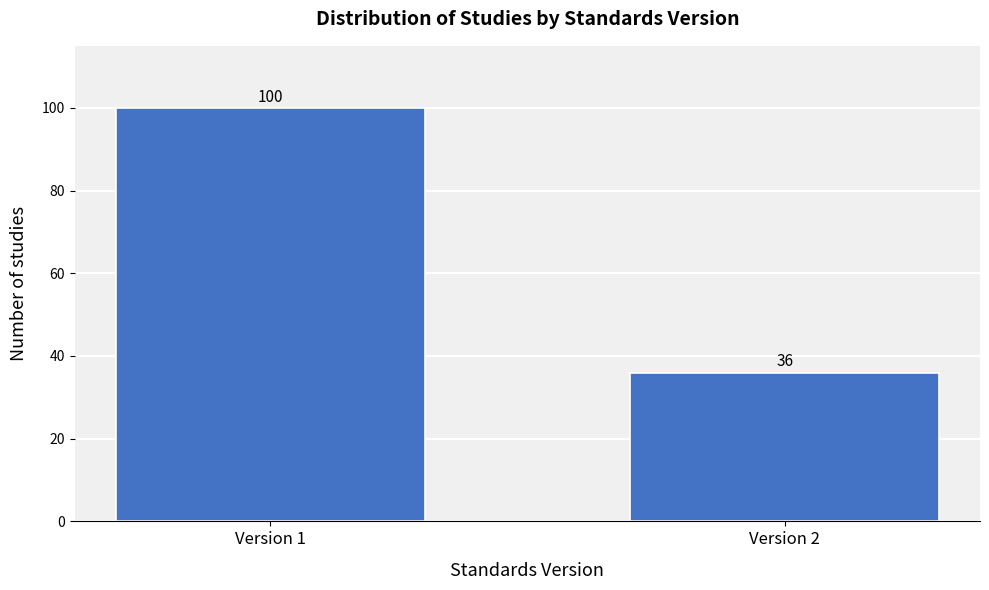

Reading left to right, transcribe all the data shown in this chart.

100	36